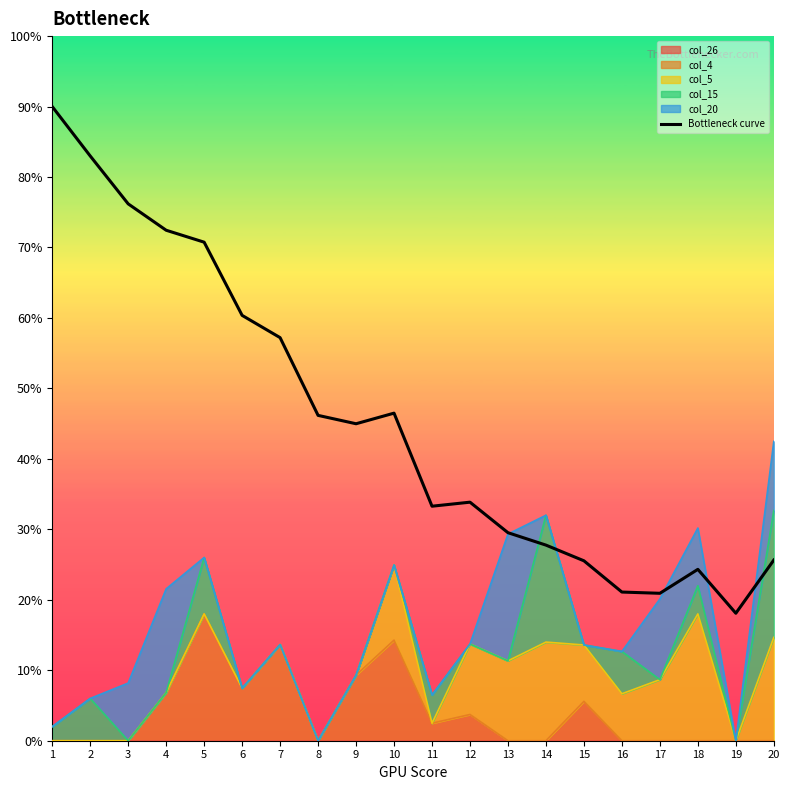

Reading right to left, list all the values displayed in this chart.

25.6	18.1	24.3	20.9	21.1	25.5	27.8	29.5	33.9	33.3	46.5	45.0	46.2	57.2	60.4	70.8	72.4	76.2	83.0	90.0